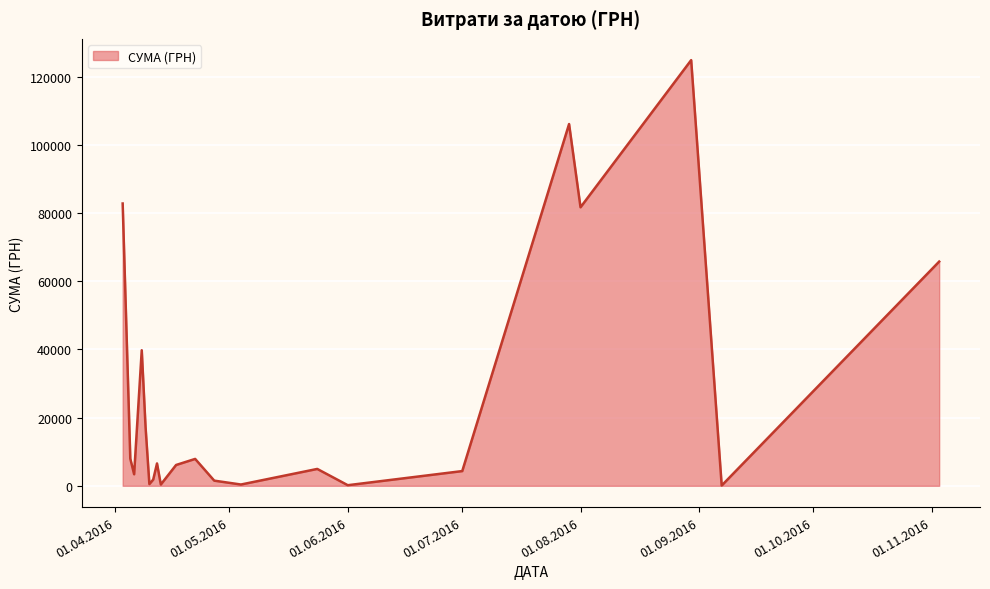

What is the maximum value shown in the chart?

124904.8